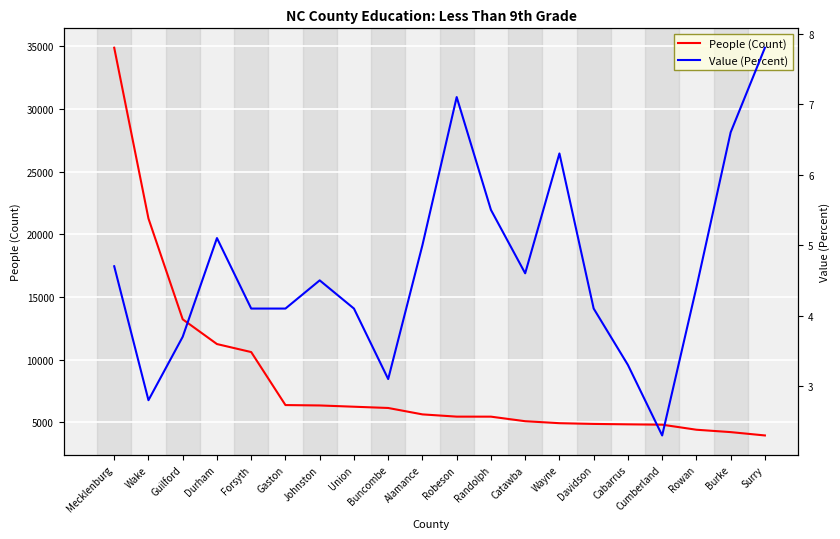

Reading left to right, transcribe all the data shown in this chart.

People (Count): Mecklenburg=34896.0	Wake=21261.0	Guilford=13214.0	Durham=11239.0	Forsyth=10599.0	Gaston=6368.0	Johnston=6337.0	Union=6236.0	Buncombe=6135.0	Alamance=5624.0	Robeson=5445.0	Randolph=5443.0	Catawba=5079.0	Wayne=4921.0	Davidson=4863.0	Cabarrus=4830.0	Cumberland=4802.0	Rowan=4399.0	Burke=4209.0	Surry=3942.0
Value (Percent): Mecklenburg=4.7	Wake=2.8	Guilford=3.7	Durham=5.1	Forsyth=4.1	Gaston=4.1	Johnston=4.5	Union=4.1	Buncombe=3.1	Alamance=5.0	Robeson=7.1	Randolph=5.5	Catawba=4.6	Wayne=6.3	Davidson=4.1	Cabarrus=3.3	Cumberland=2.3	Rowan=4.4	Burke=6.6	Surry=7.8